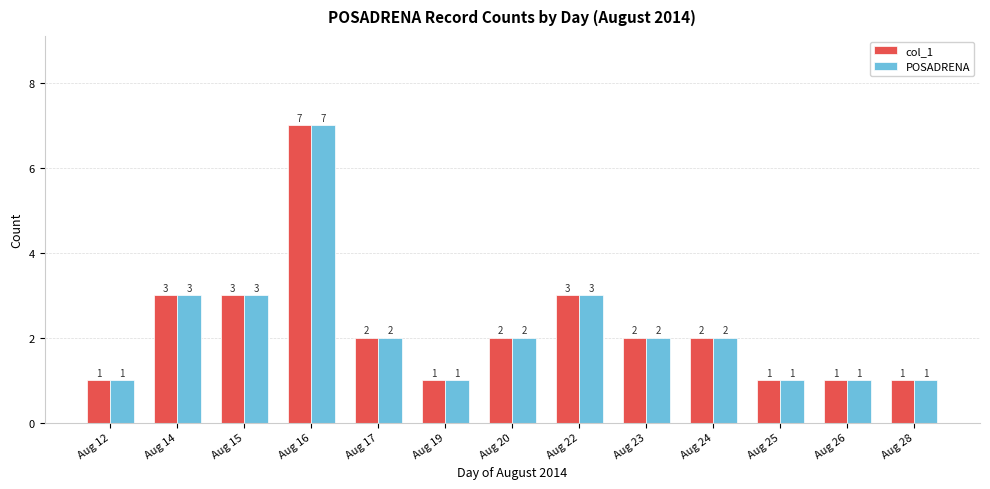

What is the sum of all col_1 values?

29